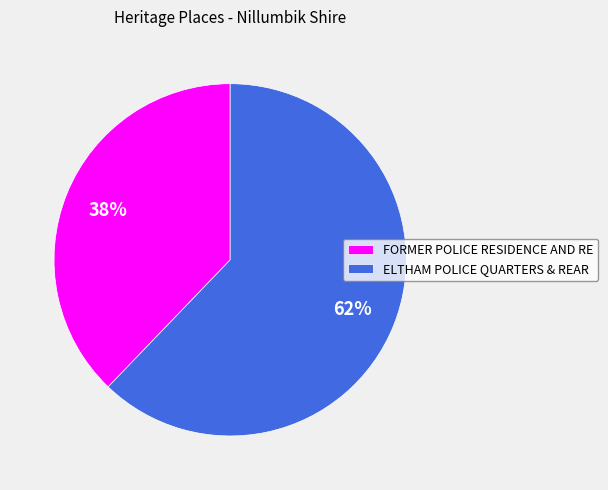

What percentage is the FORMER POLICE RESIDENCE AND RE slice, to the nearest percent?

38%